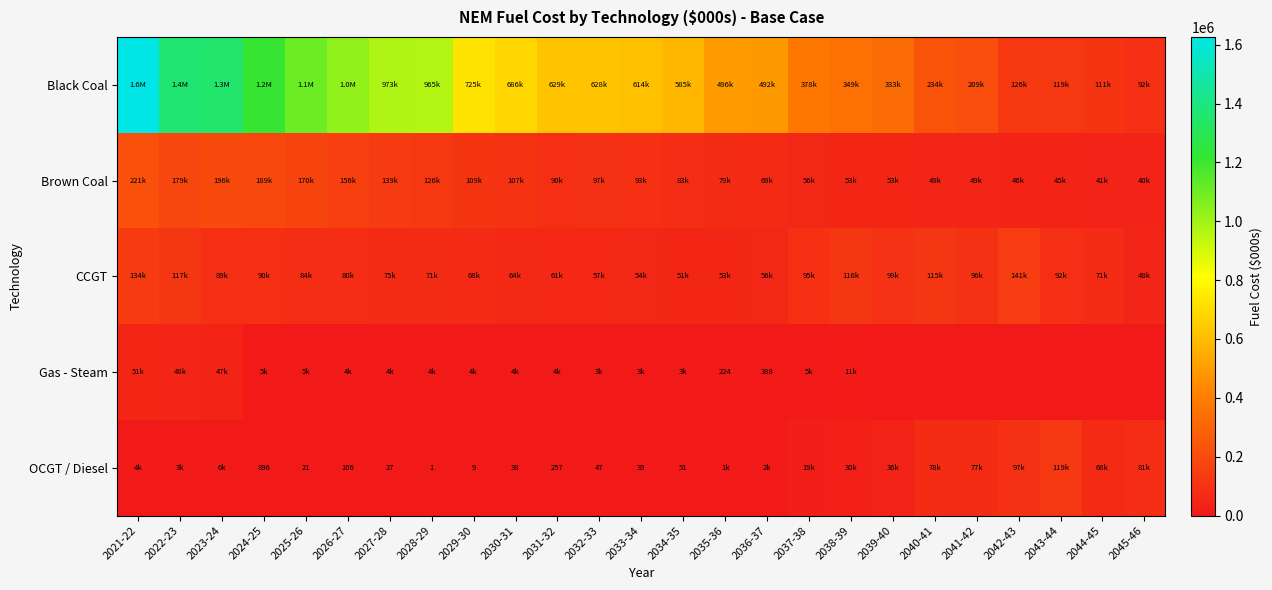

At how many categories does at least one series exceed 1437608?

1